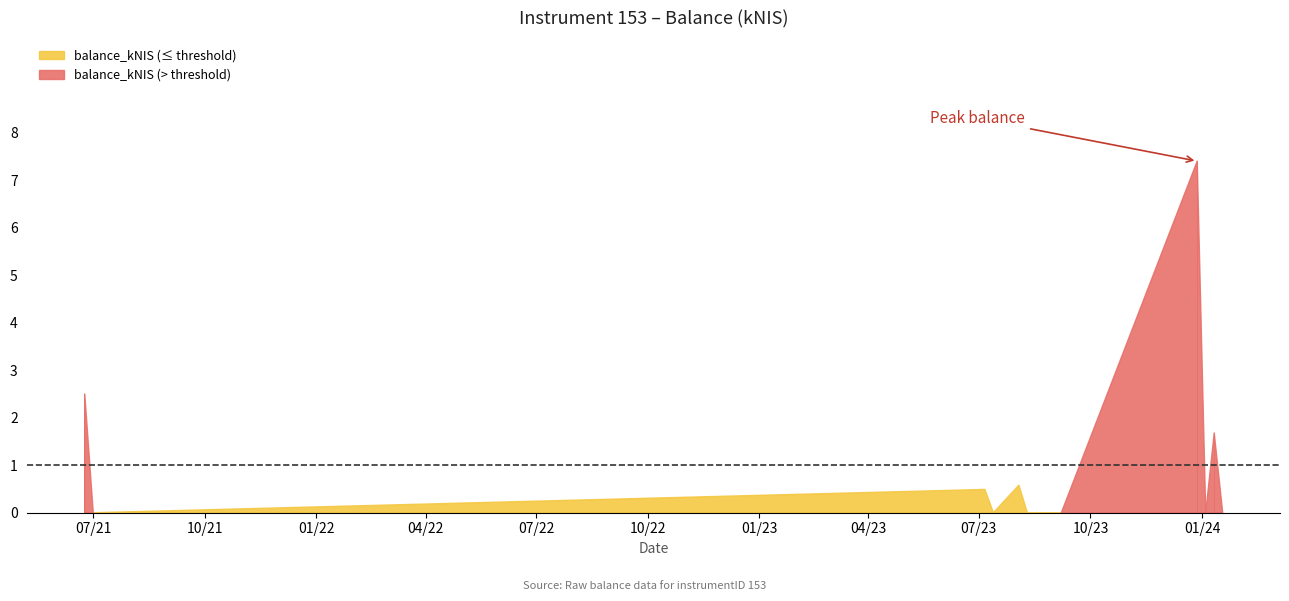

What is the difference between the second highest and minimum values?

2.5